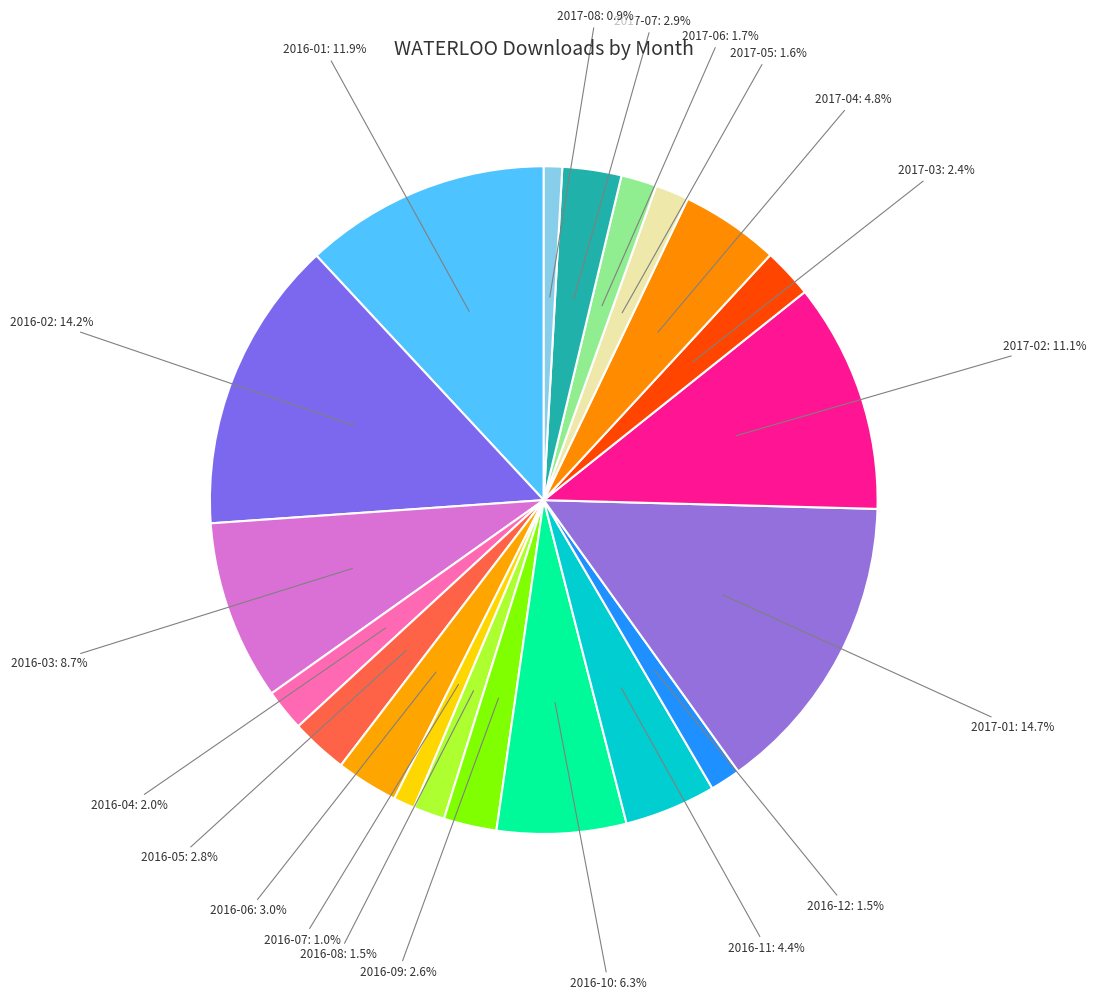

Which category has the smallest portion of the pie?

2017-08